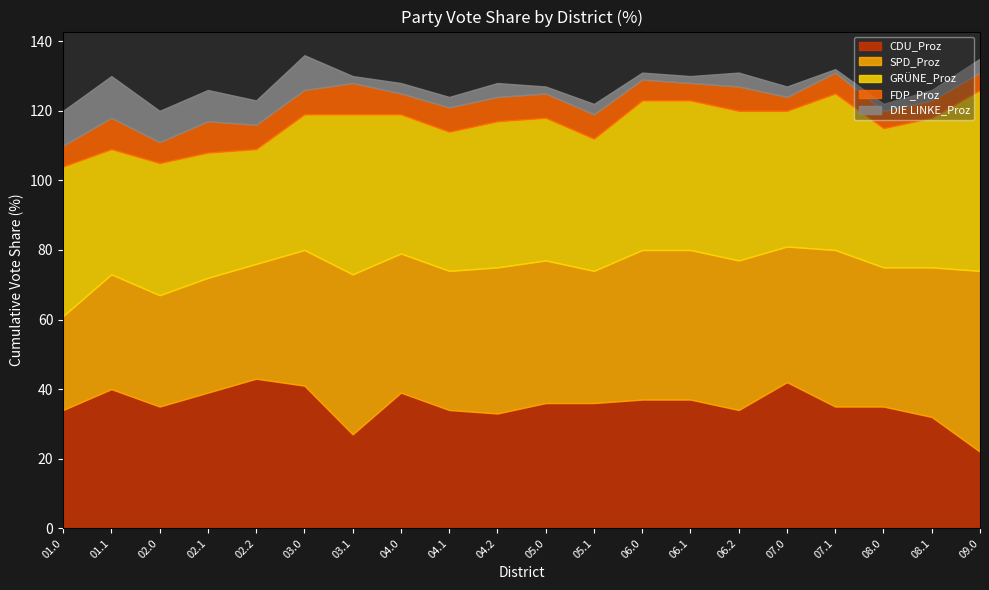

What is the maximum value for SPD_Proz?

52